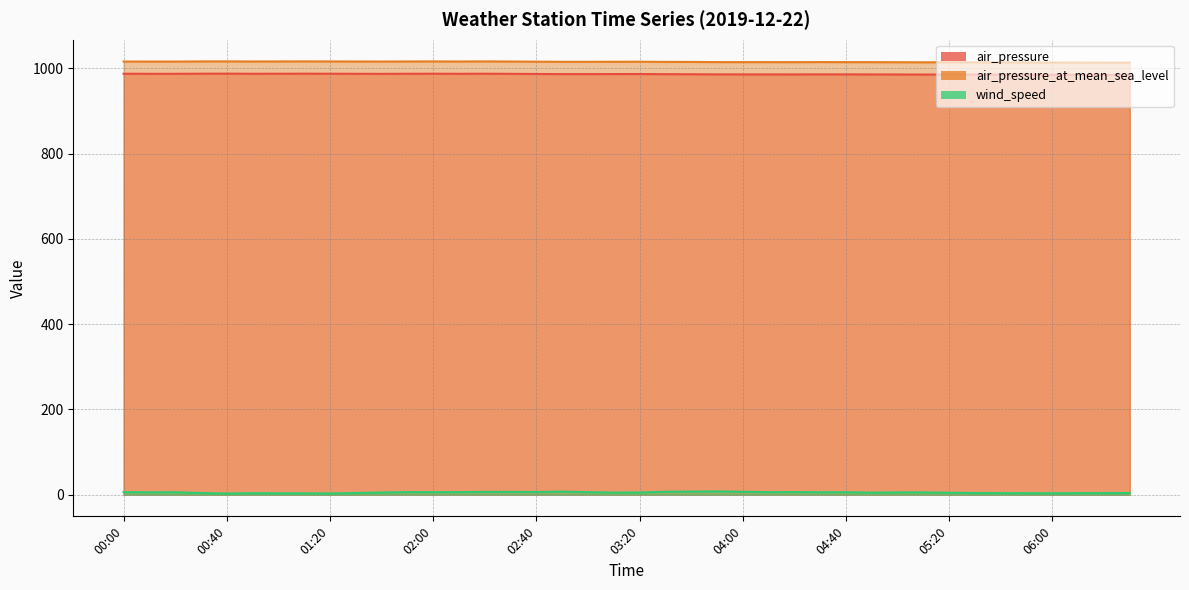

Is it true that air_pressure equals 987.1 at 02:40?

True